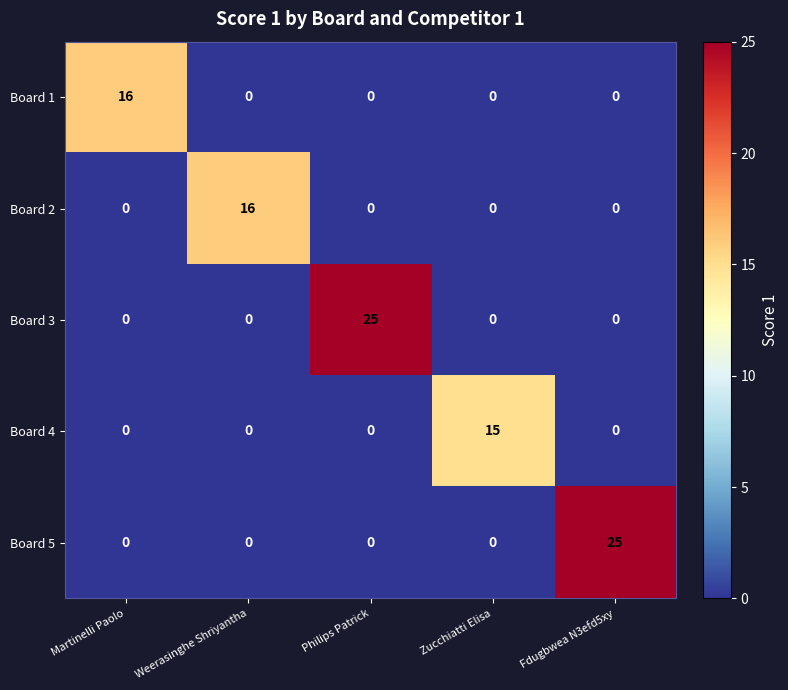

Is it true that Board 5 equals 8 at Philips Patrick?

False